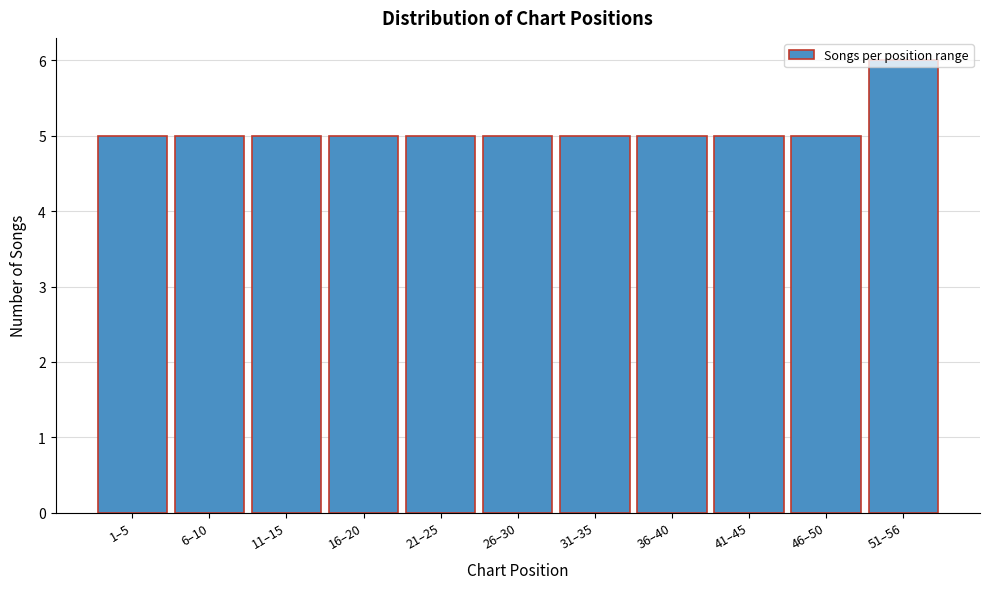

The value at 41–45 is 5. True or false?

True